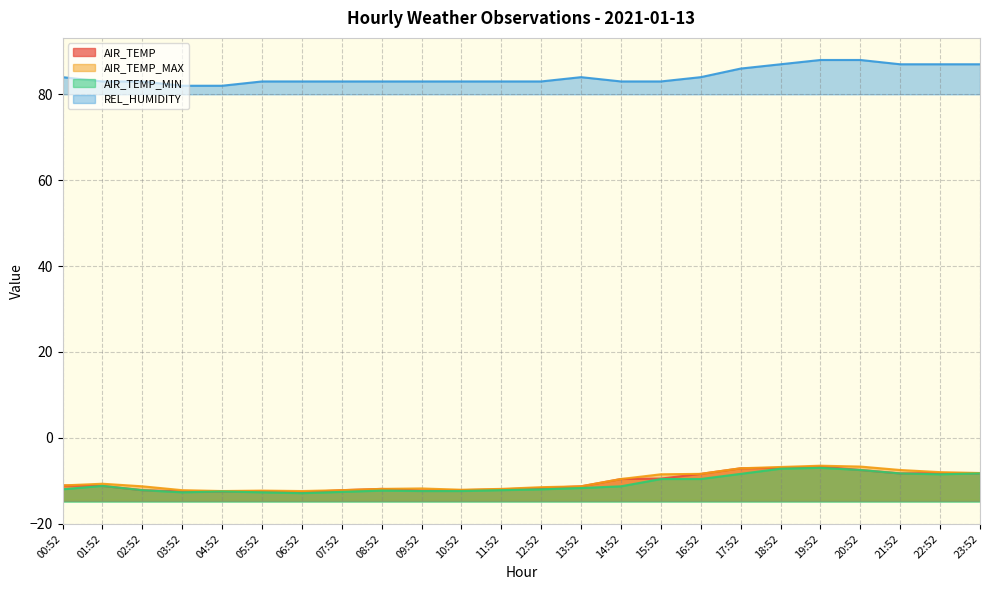

Read the AIR_TEMP_MIN value at 10:52.

-12.4